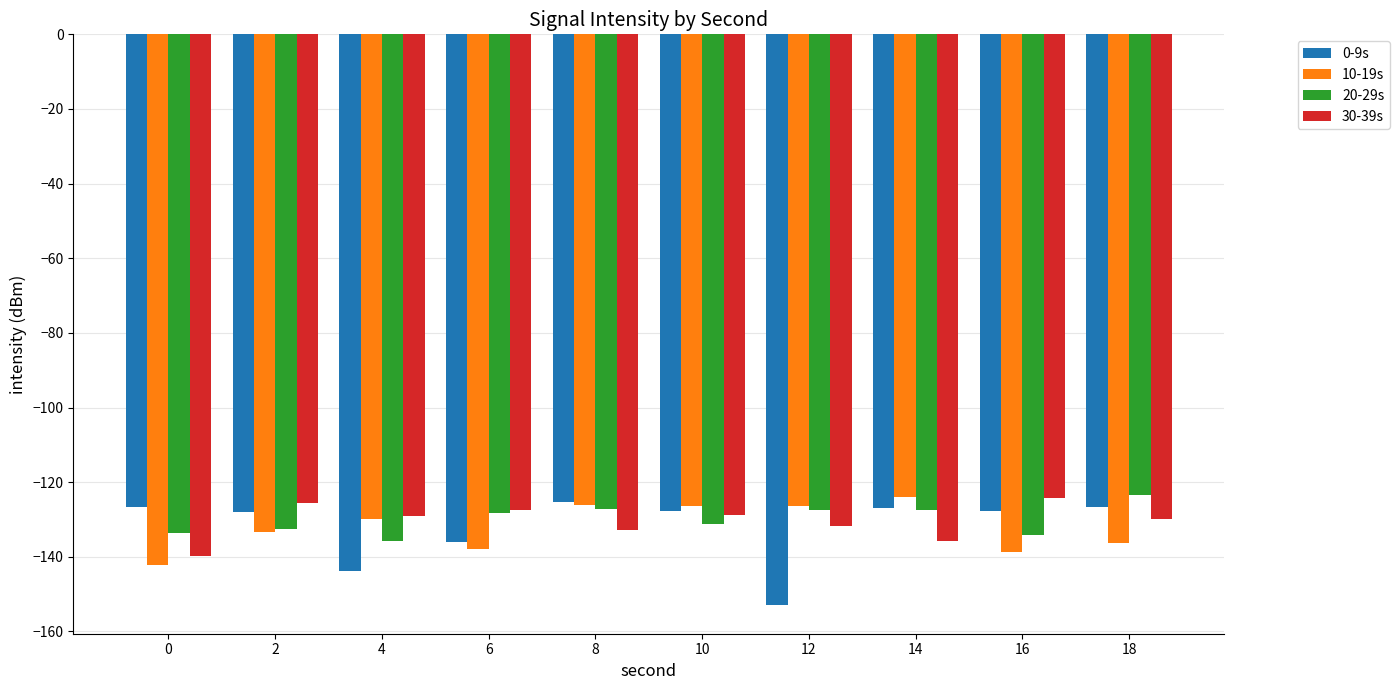

What is the sum of the 30-39s values at 6 and 4?

-256.6